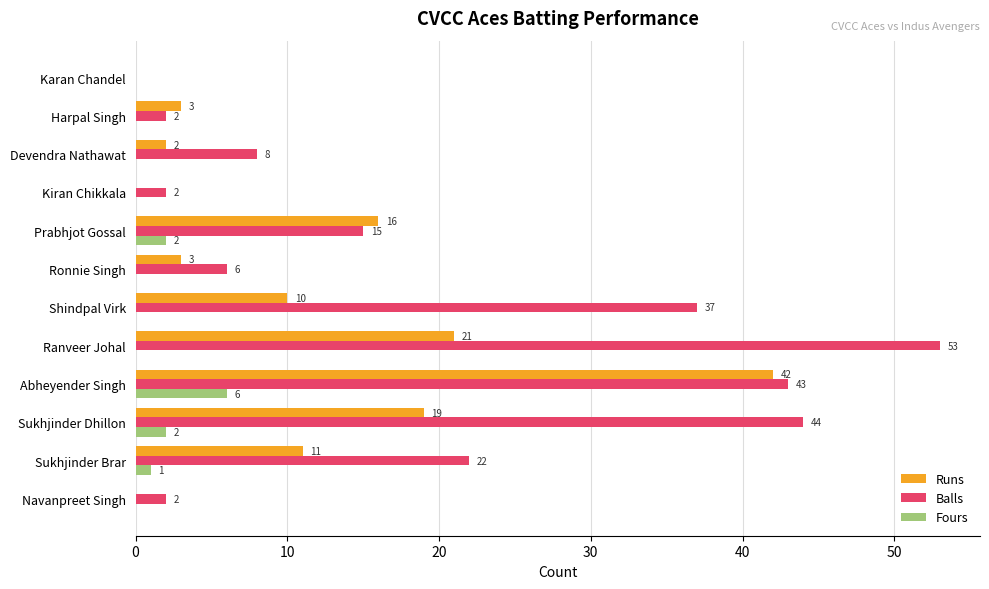

Is it true that Runs equals 14 at Ranveer Johal?

False